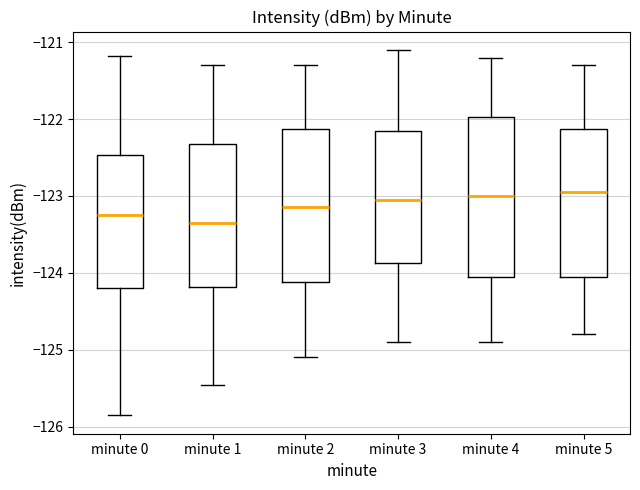

Where is the lower edge of the box for minute 1 on the y-axis? The values are not printed on the chart, so give them approximately, as read against the axis.

-124.2